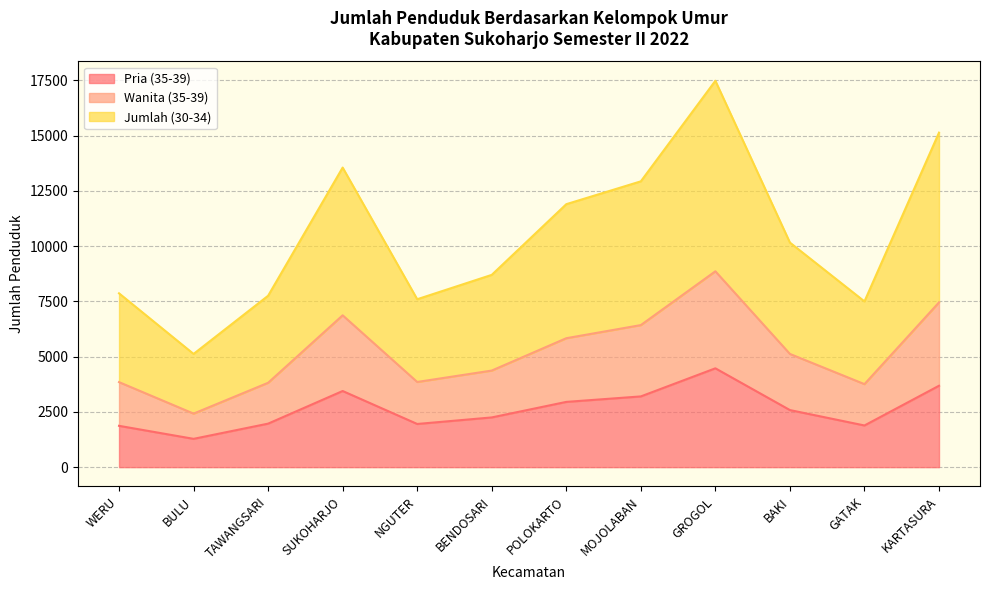

At which category does Pria (35-39) reach its first local valley?

BULU